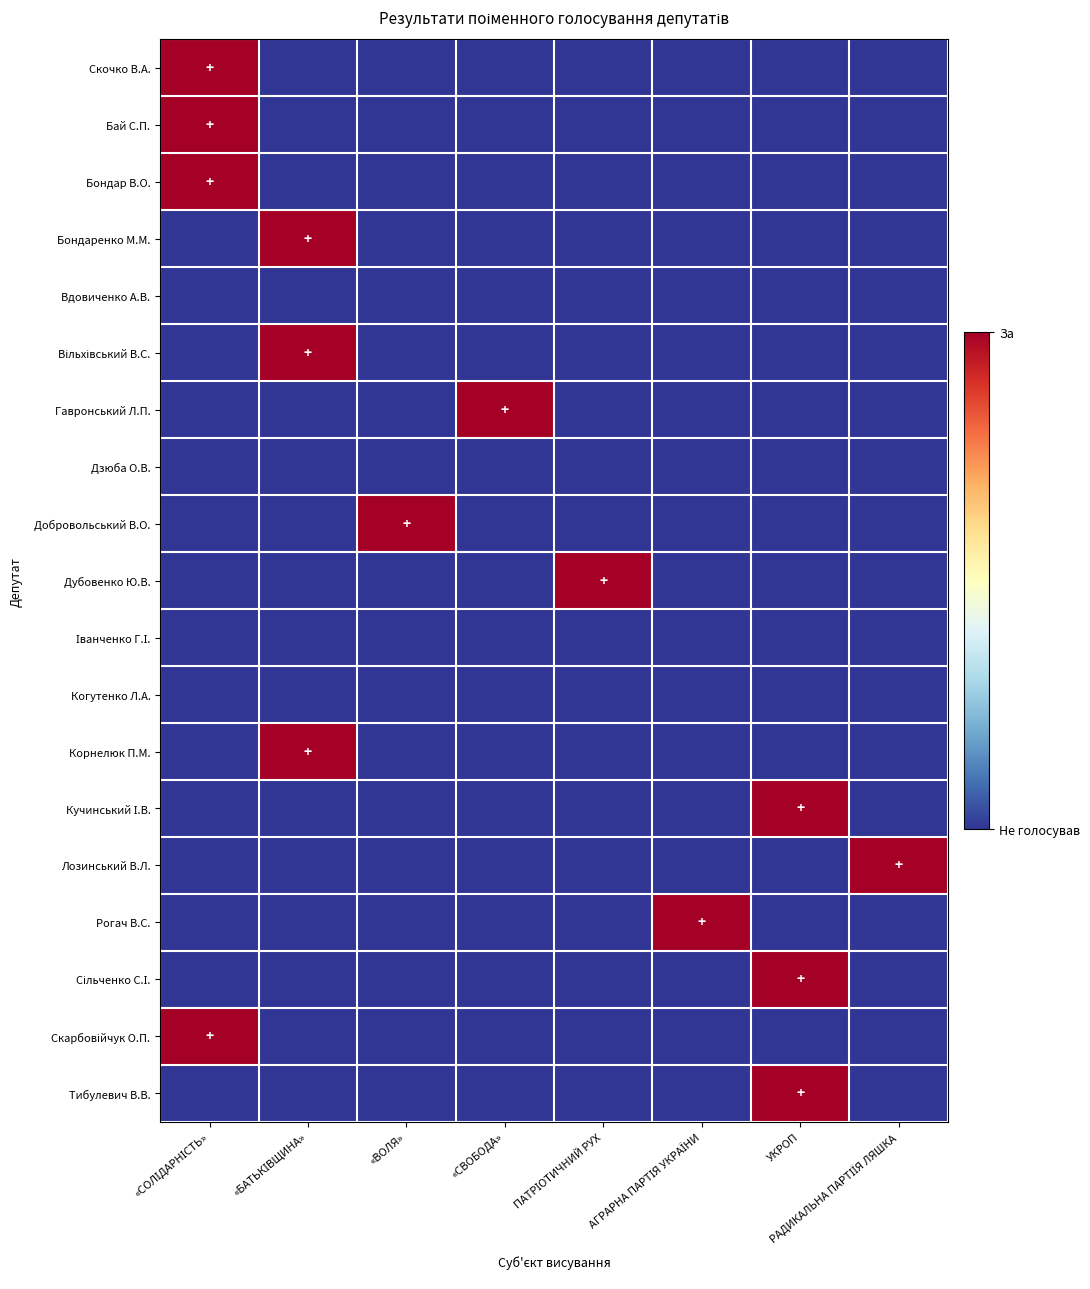

Rank the series by their maximum value, from highest to lowest.

Скочко В.А., Бай С.П., Бондар В.О., Бондаренко М.М., Вільхівський В.С., Гавронський Л.П., Добровольський В.О., Дубовенко Ю.В., Корнелюк П.М., Кучинський І.В., Лозинський В.Л., Рогач В.С., Сільченко С.І., Скарбовійчук О.П., Тибулевич В.В., Вдовиченко А.В., Дзюба О.В., Іванченко Г.І., Когутенко Л.А.